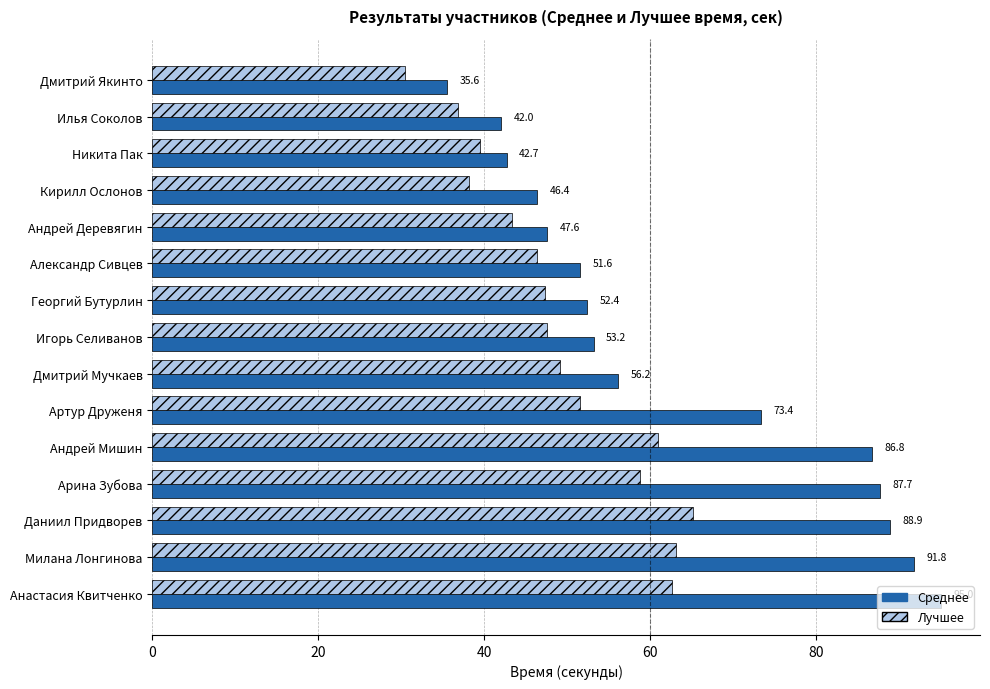

At how many categories does at least one series exceed 62?

6